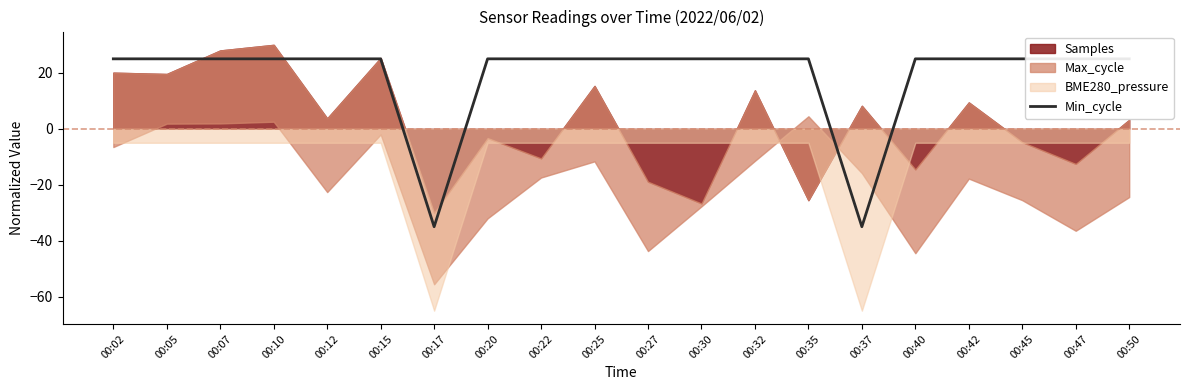

Does the chart have visible grid lines?

No